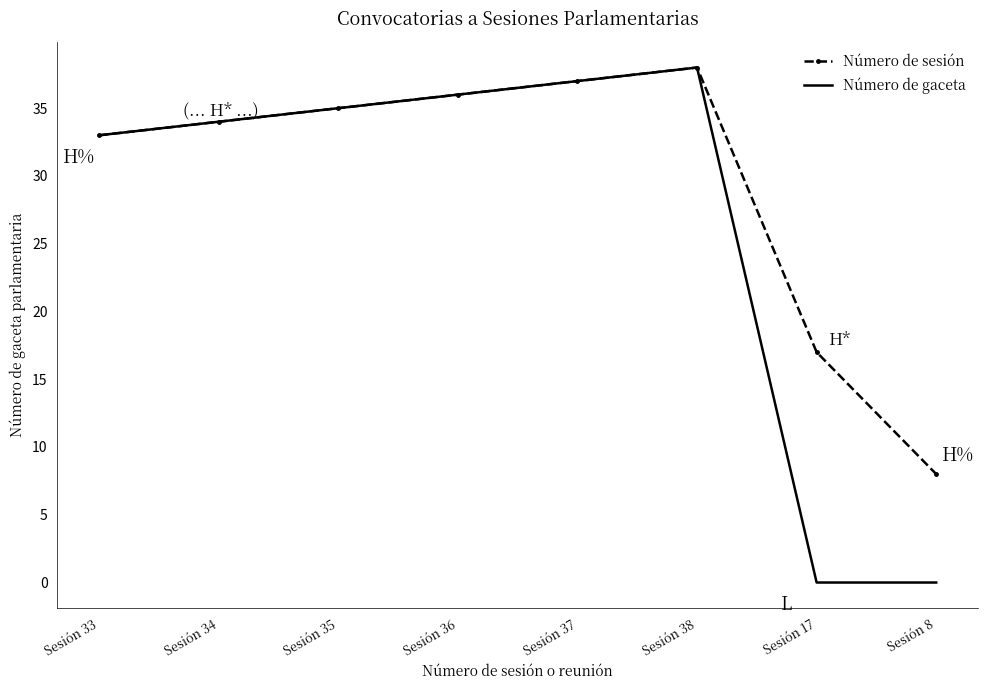

Which series has the largest total across all categories?

Número de sesión